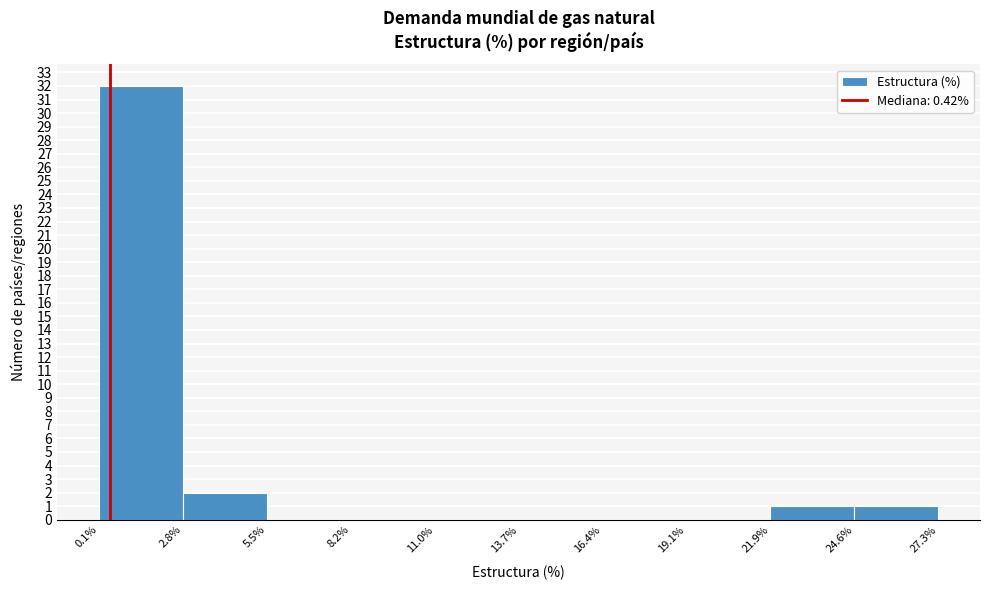

Reading left to right, list every bar in this chart as the range it spans on the x-axis followed by its height. The values are not printed on the chart, so give them approximately, as read against the axis.

0.1% to 2.8%: 32
2.8% to 5.5%: 2
5.5% to 8.2%: 0
8.2% to 11.0%: 0
11.0% to 13.7%: 0
13.7% to 16.4%: 0
16.4% to 19.1%: 0
19.1% to 21.9%: 0
21.9% to 24.6%: 1
24.6% to 27.3%: 1